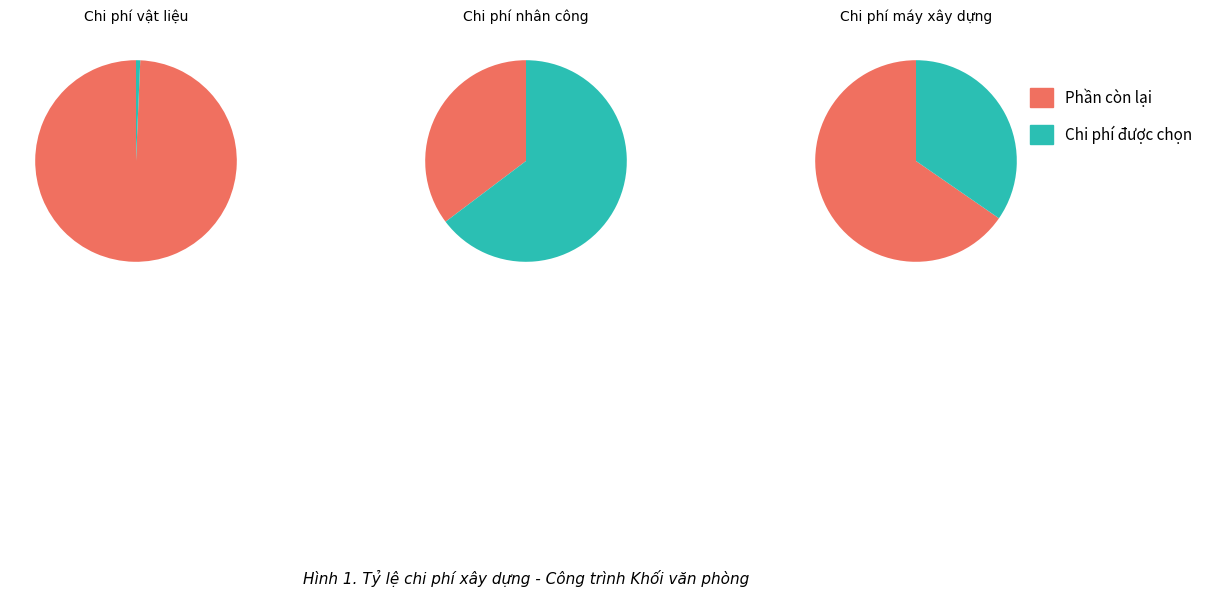

The Chi phí máy xây dựng slice represents 47% of the pie. True or false?

False